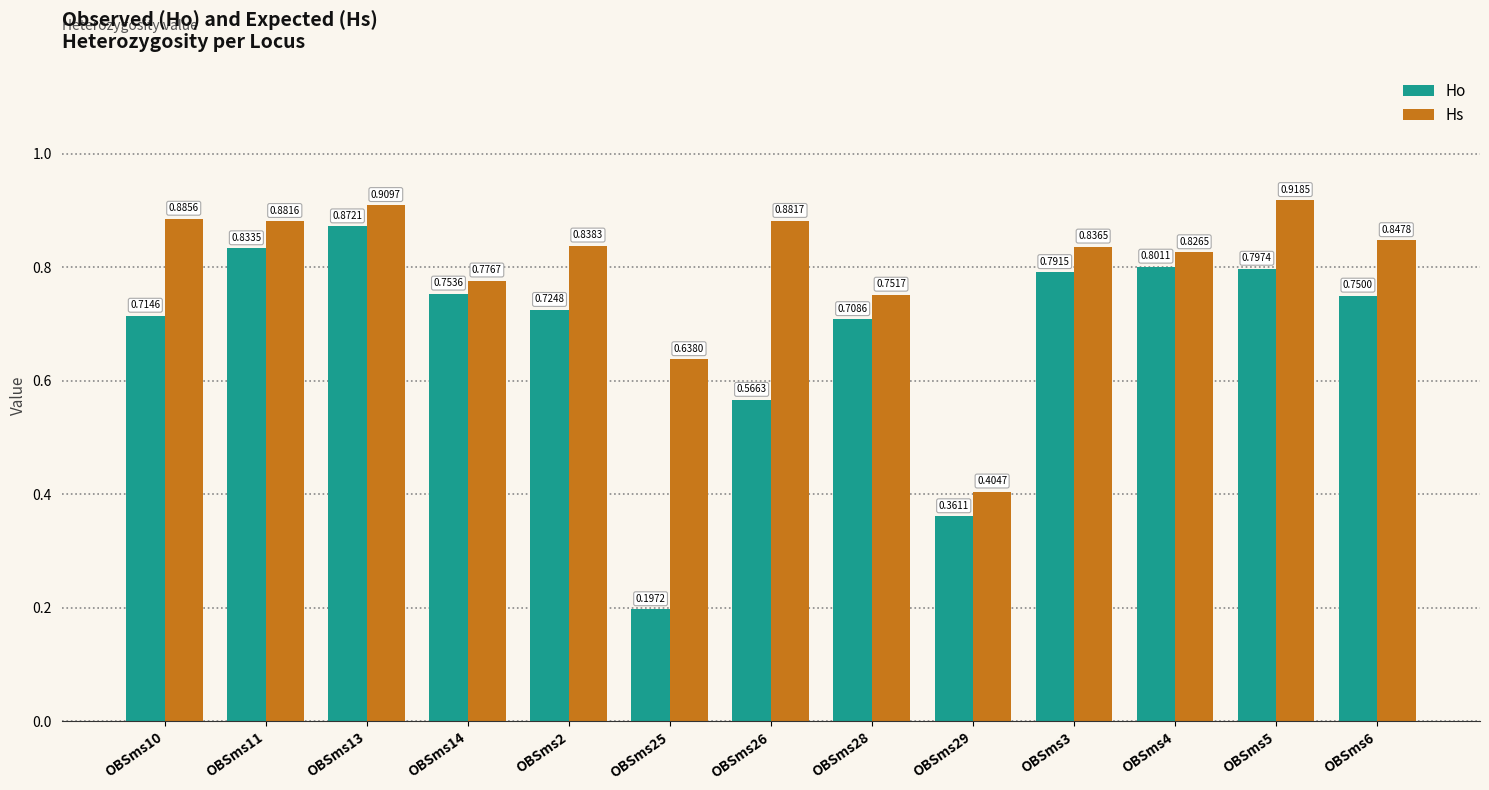

Which series has the largest total across all categories?

Hs